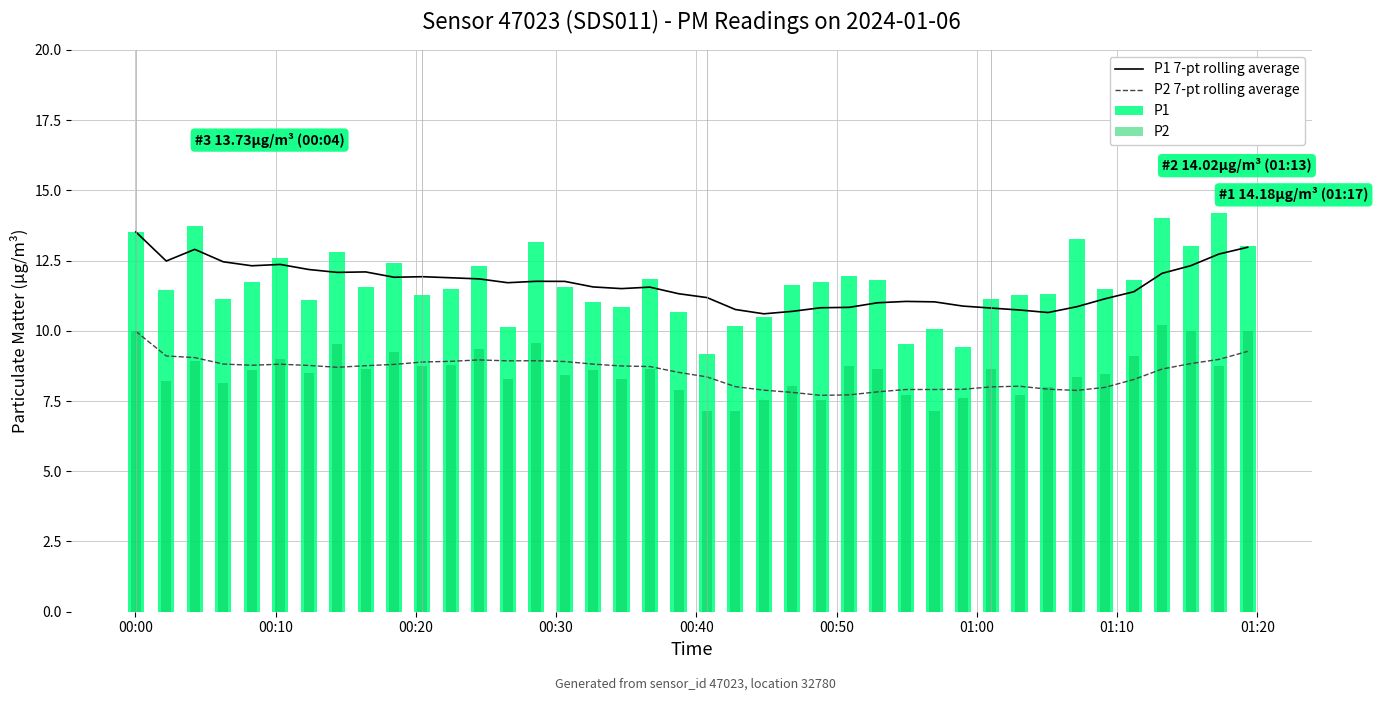

Which series has the largest total across all categories?

P1